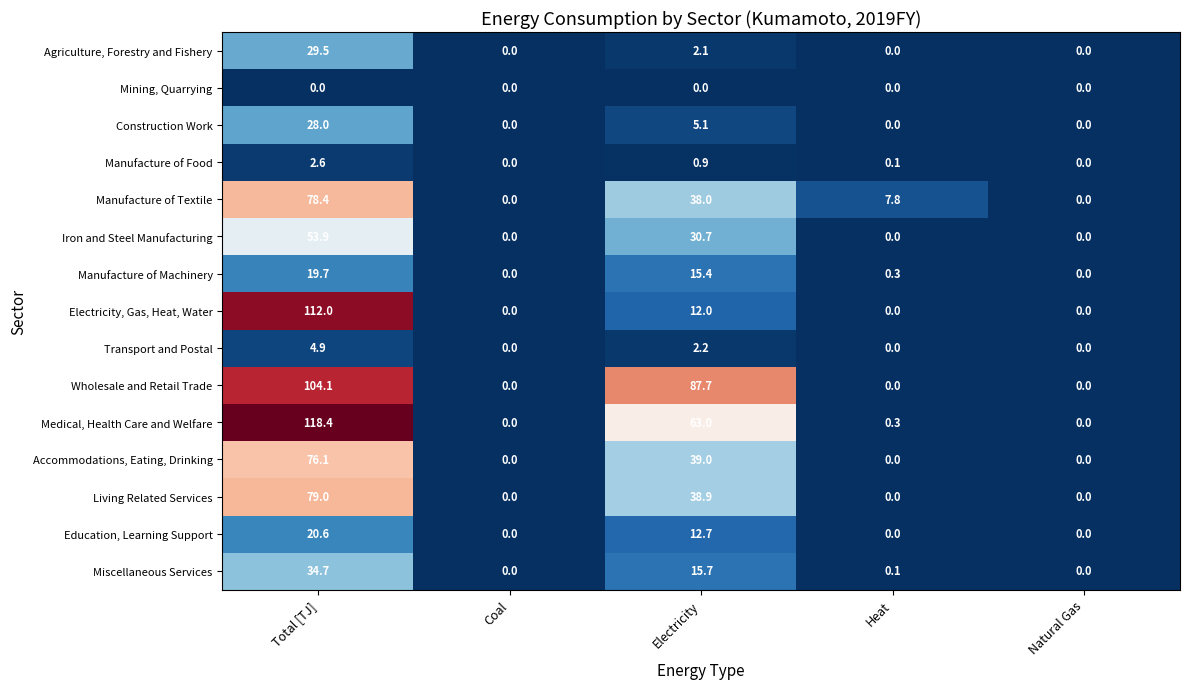

Which series has the largest total across all categories?

Wholesale and Retail Trade